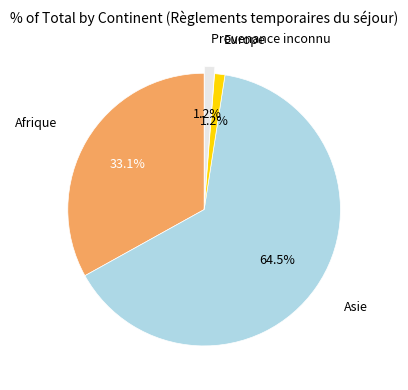

Does Asie account for over 50% of the chart?

Yes